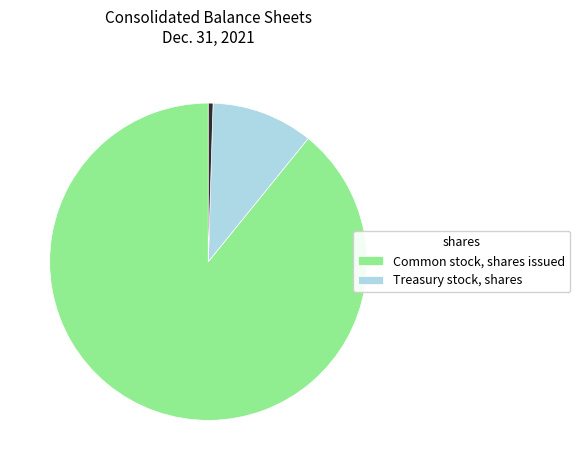

Rank the categories by value from lowest to highest.

Treasury stock, shares, Common stock, shares issued, Common stock, shares outstanding